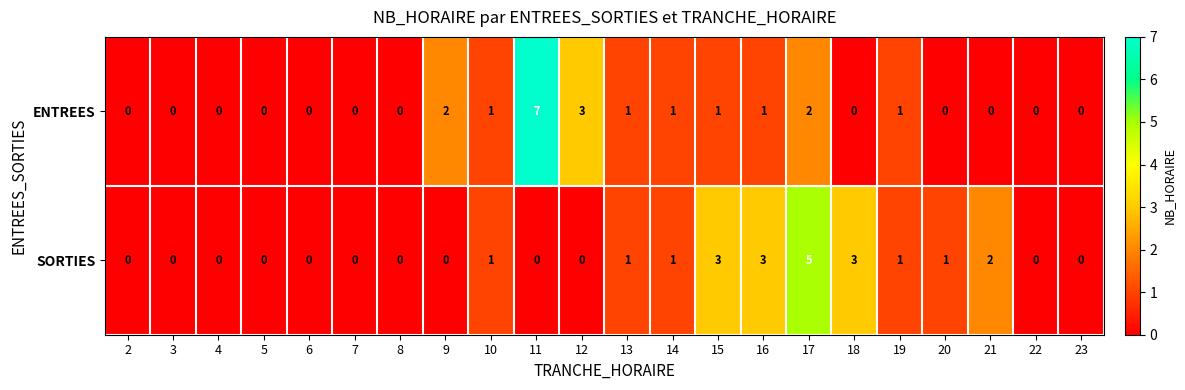

Which label corresponds to the largest value in the chart?

11